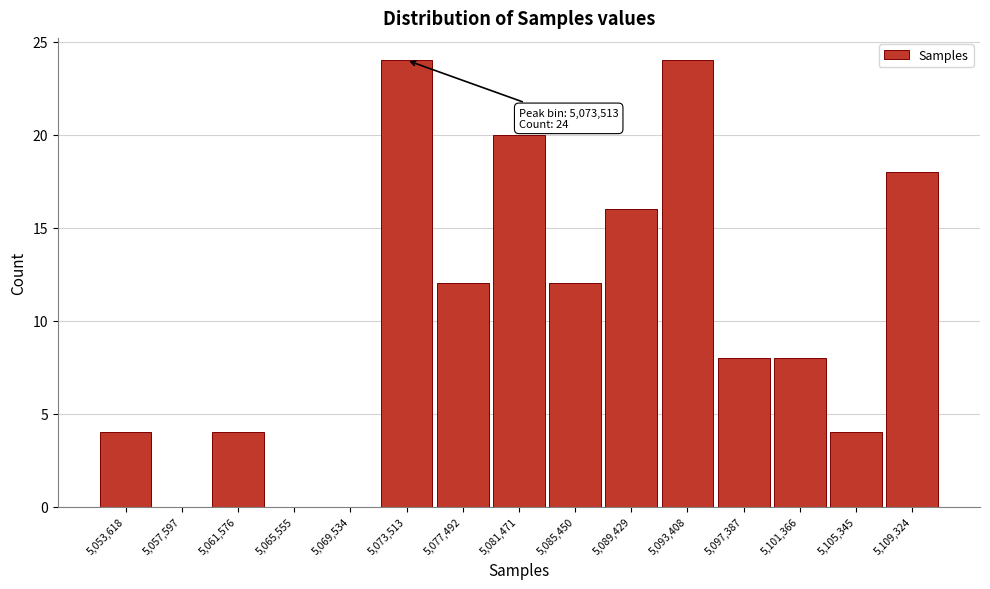

Reading right to left, list all the values displayed in this chart.

5,109,324=18	5,105,345=4	5,101,366=8	5,097,387=8	5,093,408=24	5,089,429=16	5,085,450=12	5,081,471=20	5,077,492=12	5,073,513=24	5,069,534=0	5,065,555=0	5,061,576=4	5,057,597=0	5,053,618=4